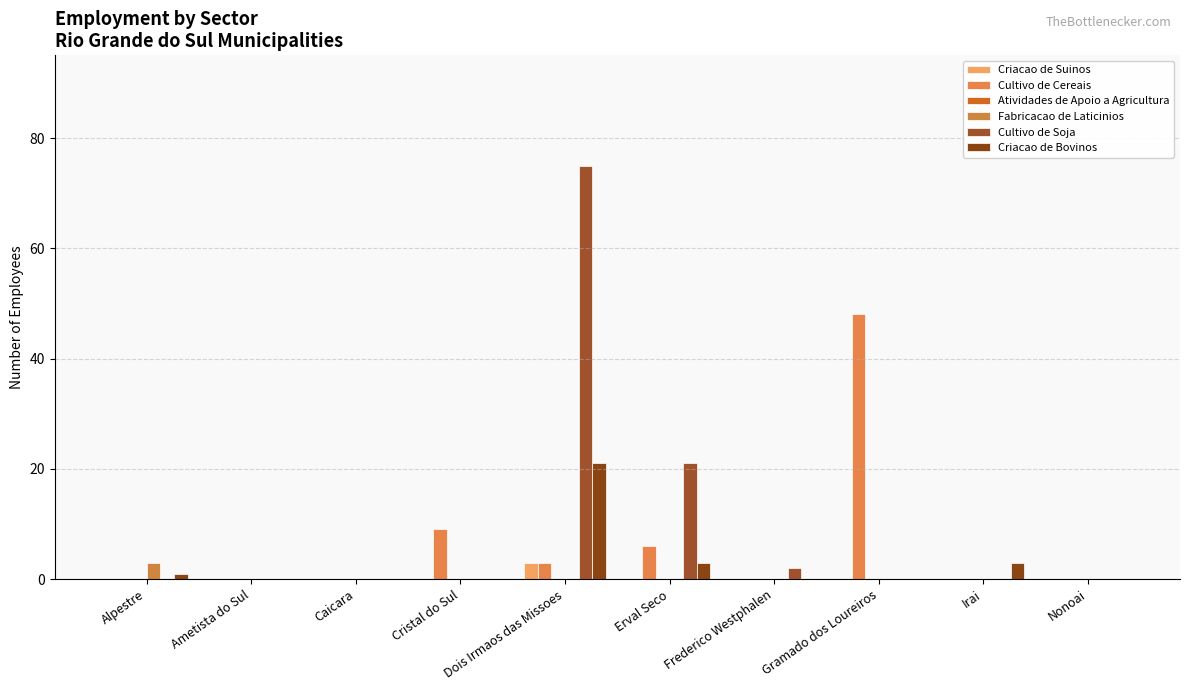

Which series has the largest range (max minus min)?

Cultivo de Soja